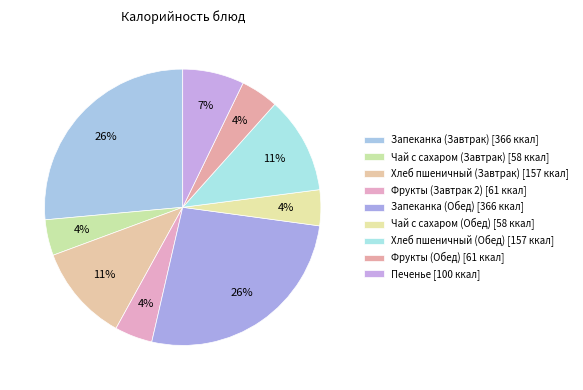

How many slices are in this pie chart?

9